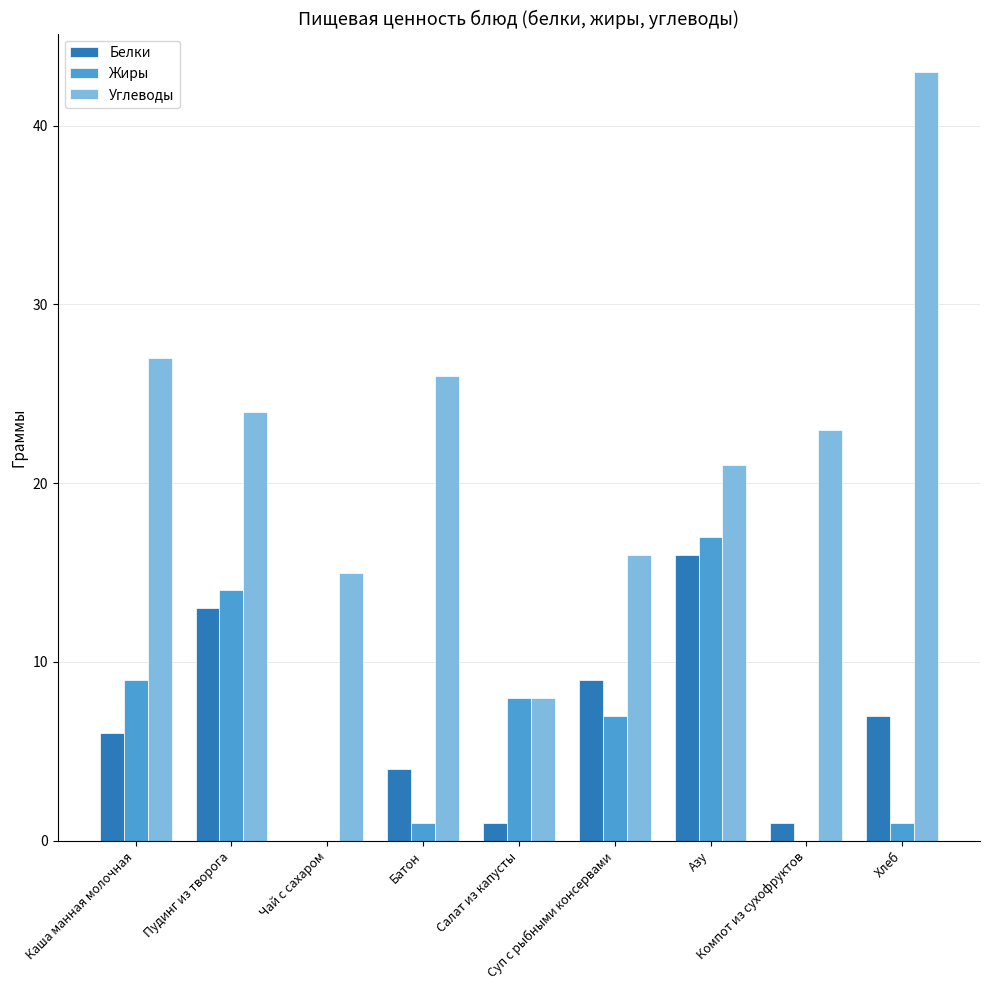

Is the value of Углеводы at Азу greater than the value of Белки at Каша манная молочная?

Yes